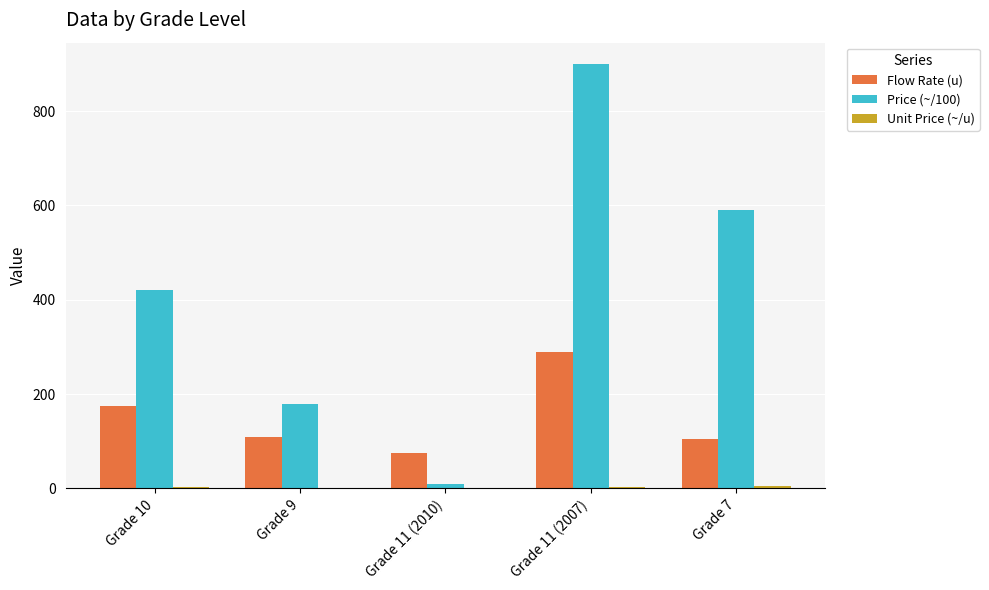

Which series has the largest total across all categories?

Price (~/100)